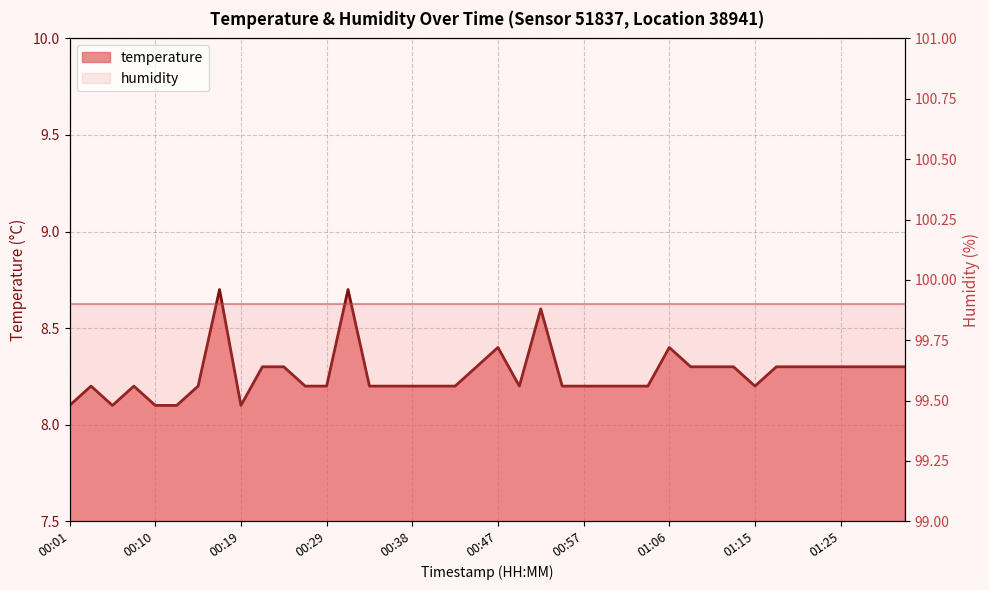

What is the change in value from 00:01 to 01:11?

+0.2